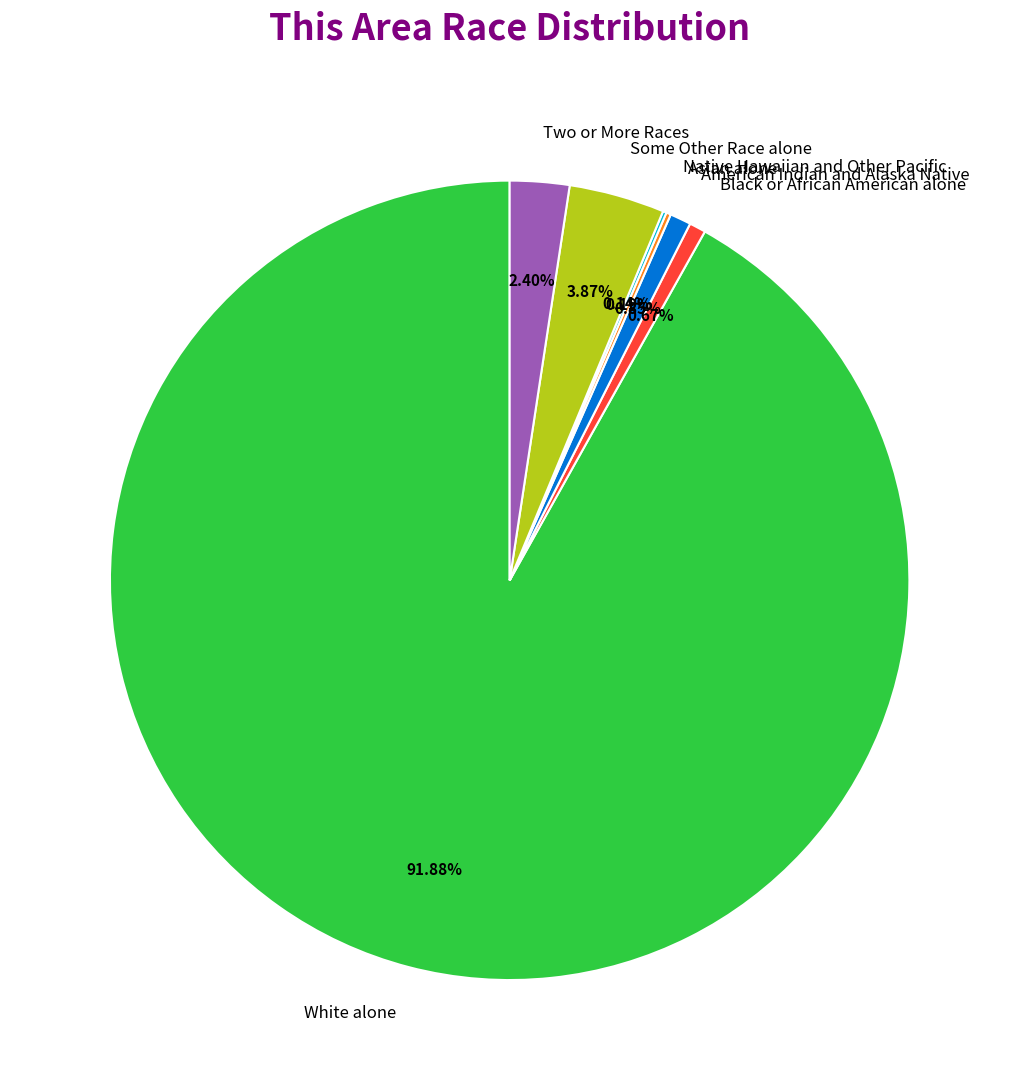

Is the sum of Black or African American alone and White alone greater than half?

Yes